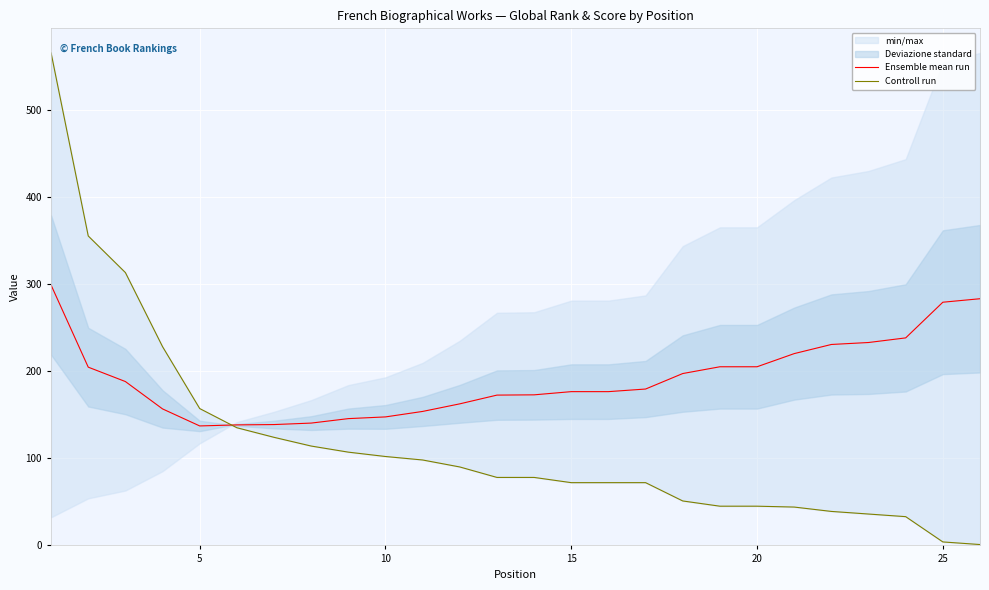

What is the maximum value for Ensemble mean run?

298.7